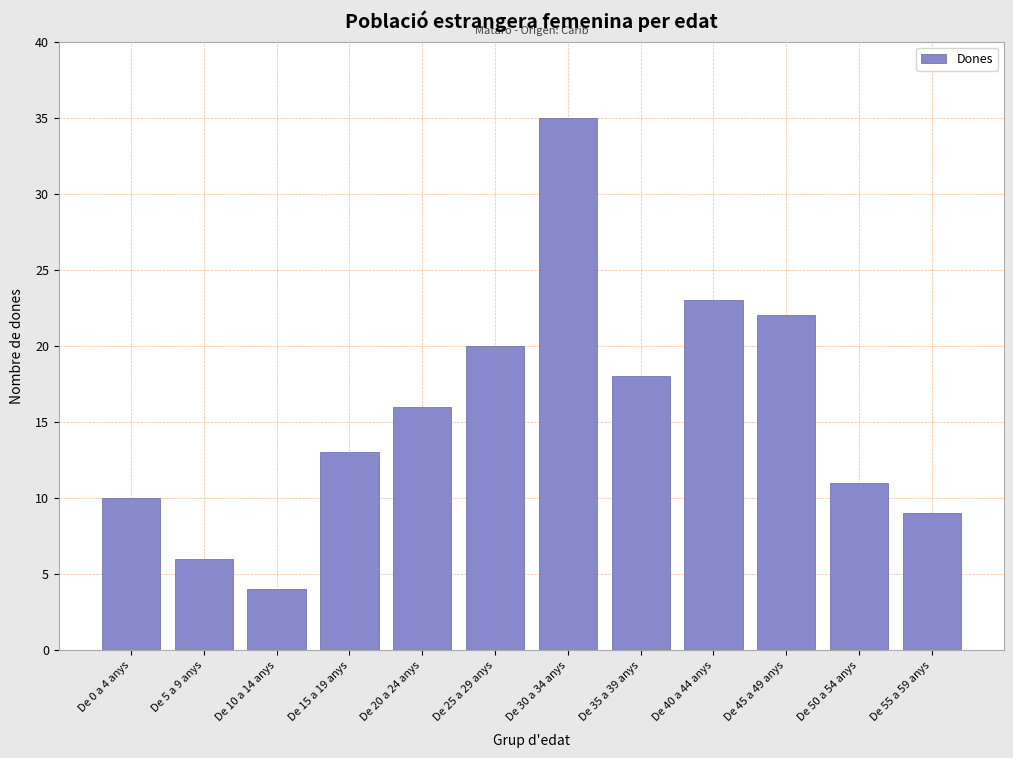

Reading left to right, list all the values displayed in this chart.

10	6	4	13	16	20	35	18	23	22	11	9